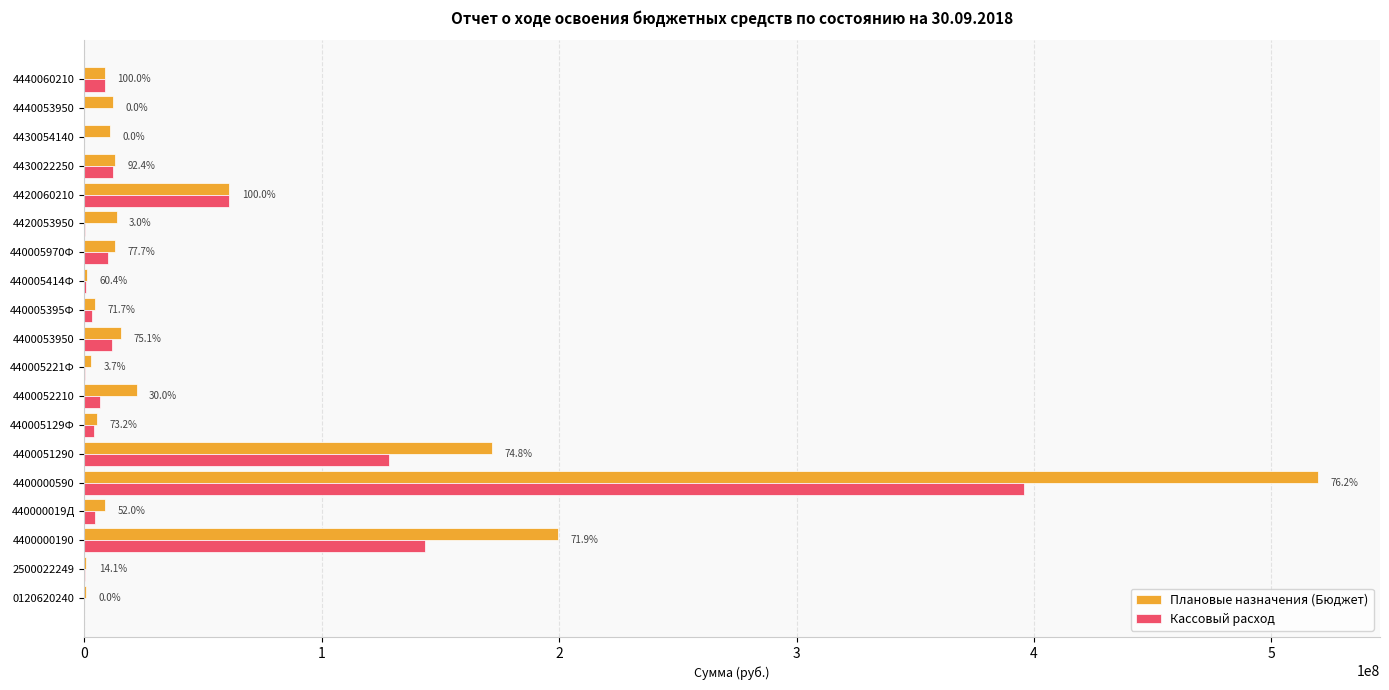

What are all the series names shown in the legend?

Плановые назначения (Бюджет), Кассовый расход